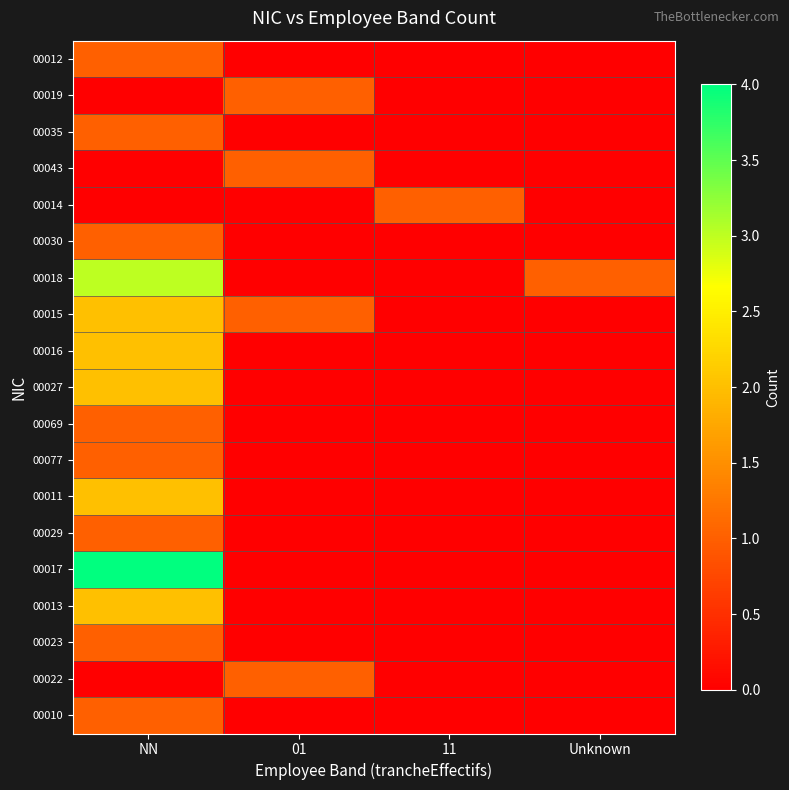

Reading right to left, extract all data points from this chart.

00012: Unknown=0	11=0	01=0	NN=1
00019: Unknown=0	11=0	01=1	NN=0
00035: Unknown=0	11=0	01=0	NN=1
00043: Unknown=0	11=0	01=1	NN=0
00014: Unknown=0	11=1	01=0	NN=0
00030: Unknown=0	11=0	01=0	NN=1
00018: Unknown=1	11=0	01=0	NN=3
00015: Unknown=0	11=0	01=1	NN=2
00016: Unknown=0	11=0	01=0	NN=2
00027: Unknown=0	11=0	01=0	NN=2
00069: Unknown=0	11=0	01=0	NN=1
00077: Unknown=0	11=0	01=0	NN=1
00011: Unknown=0	11=0	01=0	NN=2
00029: Unknown=0	11=0	01=0	NN=1
00017: Unknown=0	11=0	01=0	NN=4
00013: Unknown=0	11=0	01=0	NN=2
00023: Unknown=0	11=0	01=0	NN=1
00022: Unknown=0	11=0	01=1	NN=0
00010: Unknown=0	11=0	01=0	NN=1